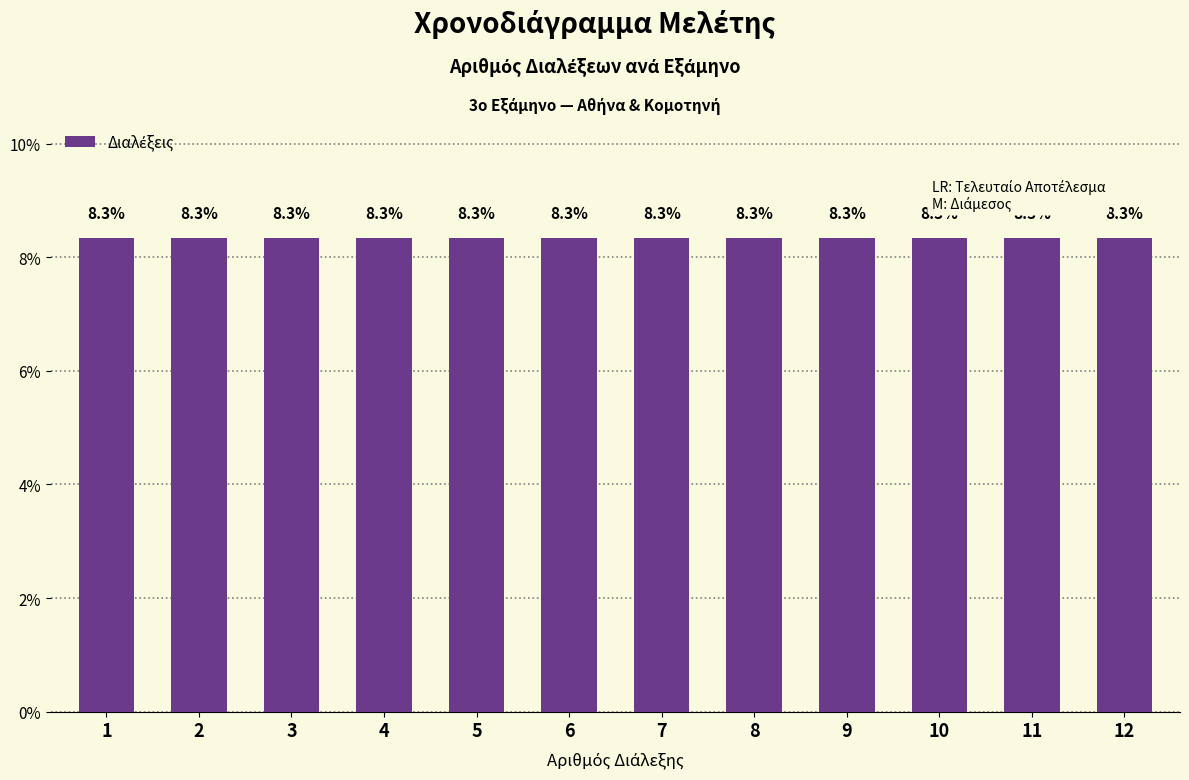

Rank the categories by value from lowest to highest.

1, 2, 3, 4, 5, 6, 7, 8, 9, 10, 11, 12